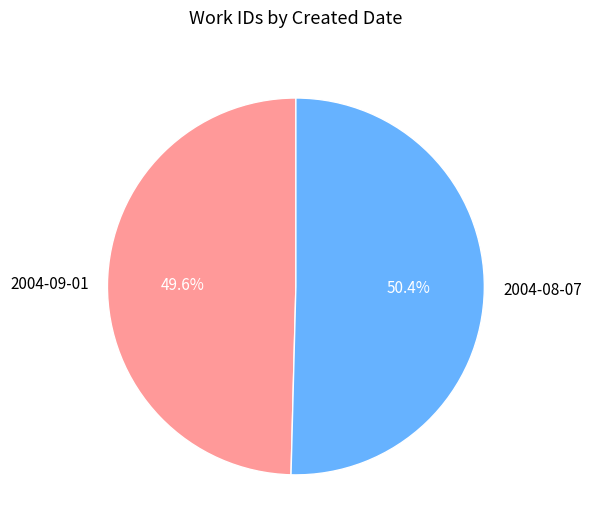

To the nearest percent, what is the difference between the largest and smallest slice percentages?

1%